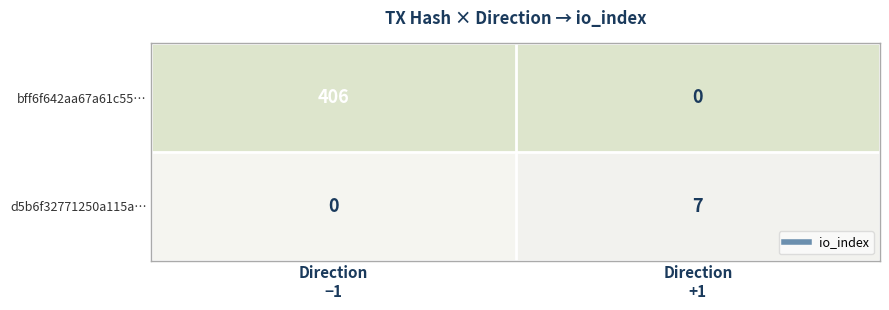

At how many categories does at least one series exceed 247?

1